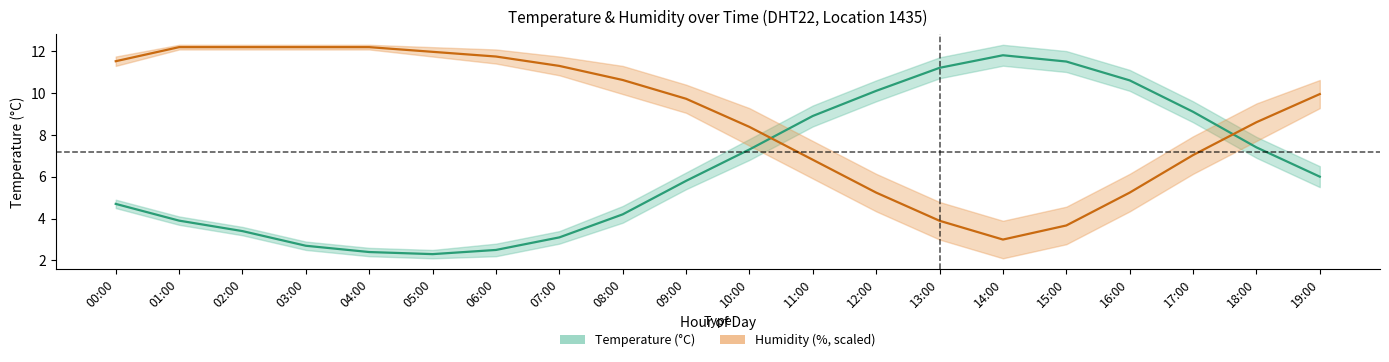

What is the label of the 15th point from the right?

05:00